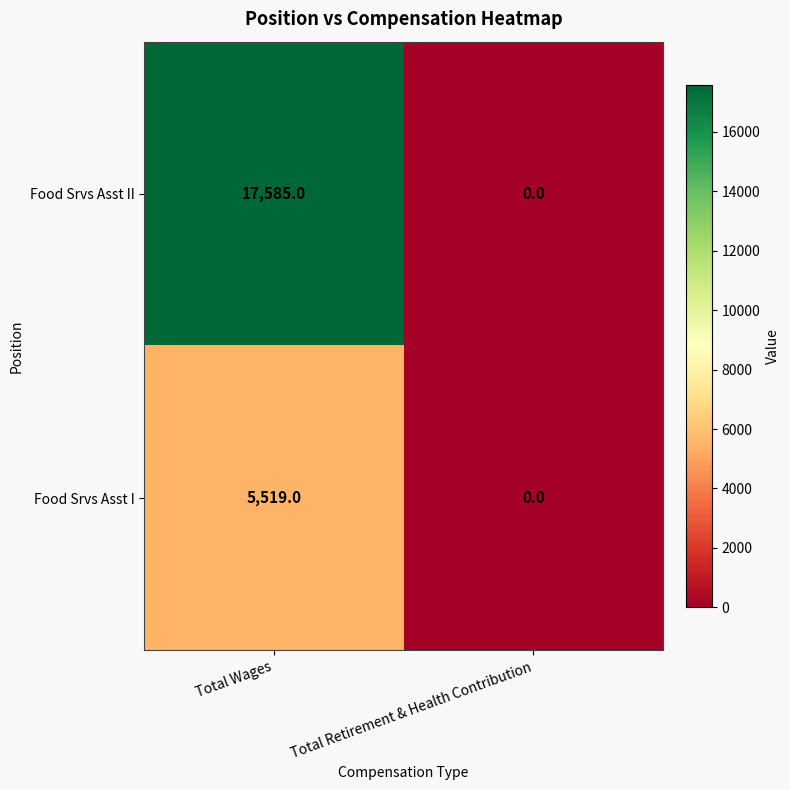

At which label does Food Srvs Asst I reach its peak?

Total Wages